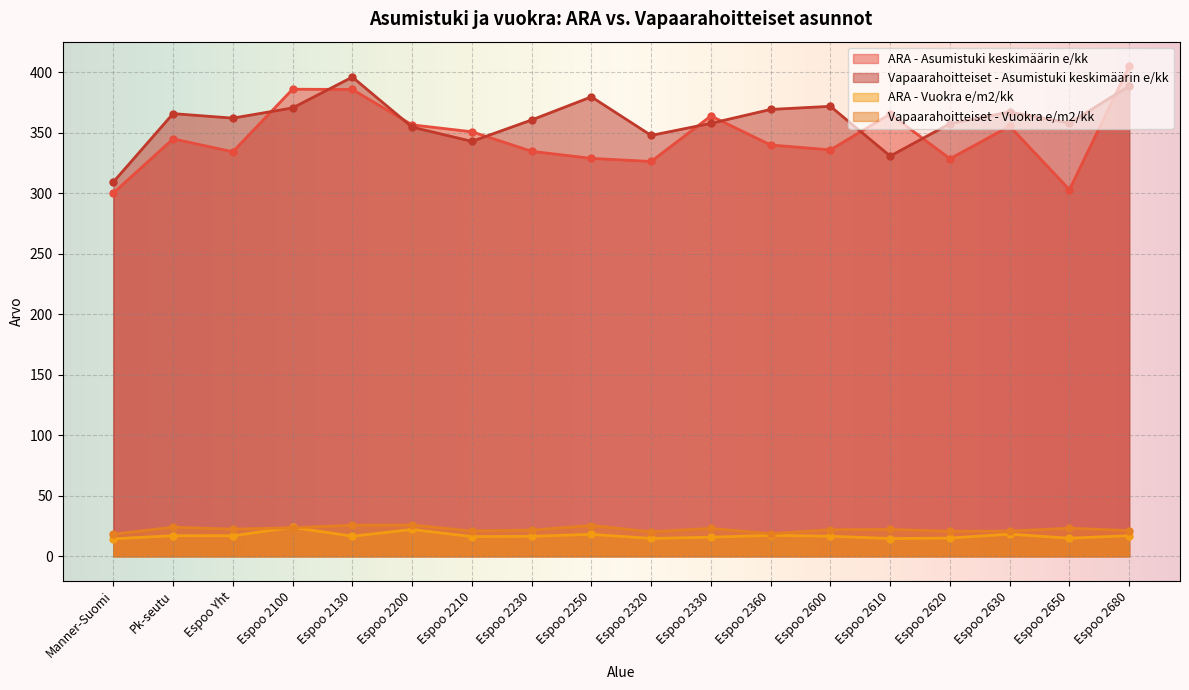

What is the spread (max minus min) of values at Espoo 2600?

355.2